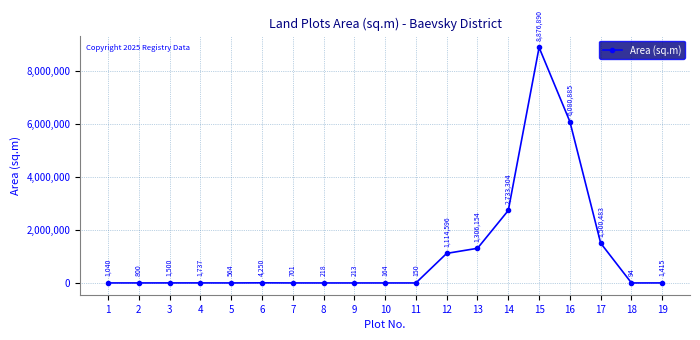

How many data points does each series have?

19